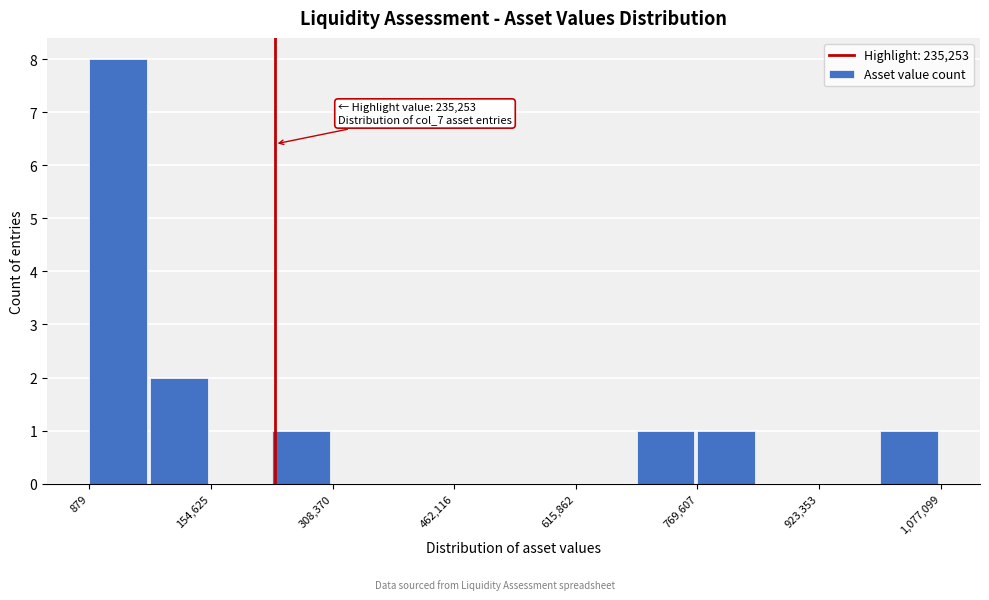

Around what value on the x-axis is the tallest bar? Give the approximate position of its centre, as read against the axis.

40000